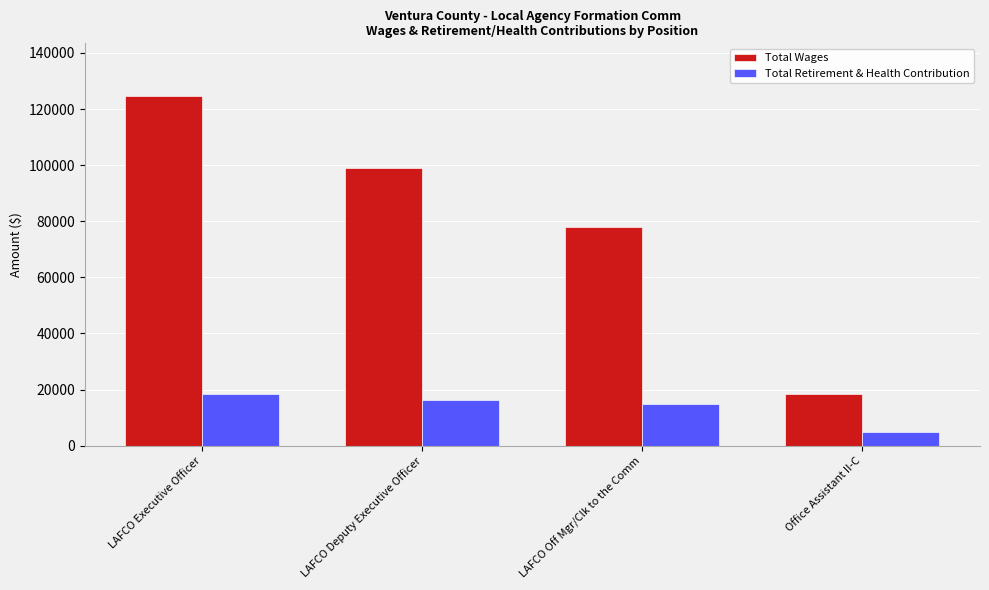

What is the difference between the second highest and second lowest values in the Total Retirement & Health Contribution series?

1603